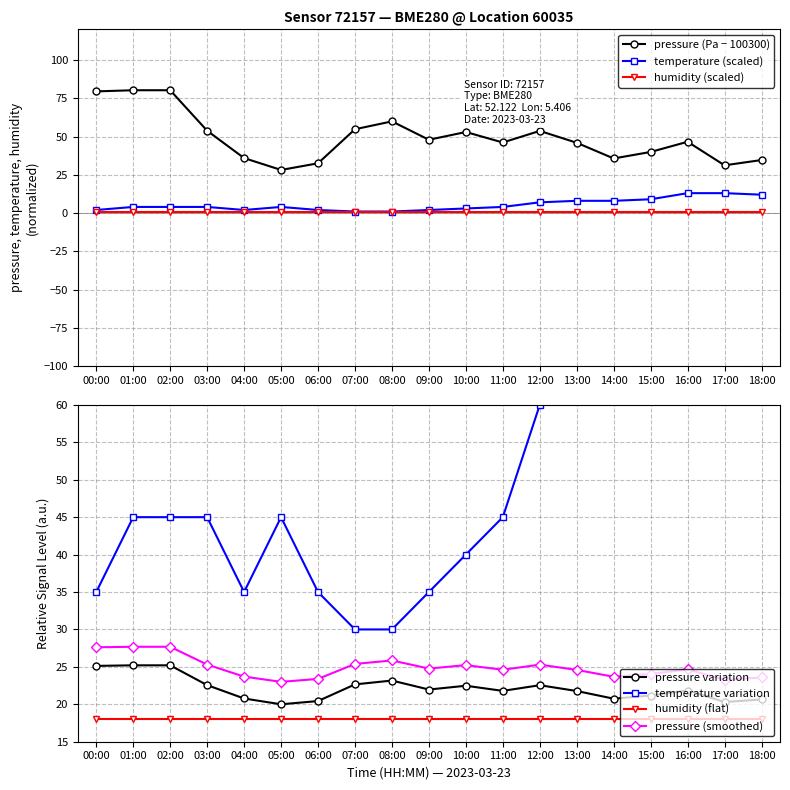

True or false: humidity (scaled) and pressure (Pa − 100300) cross at least once.

False